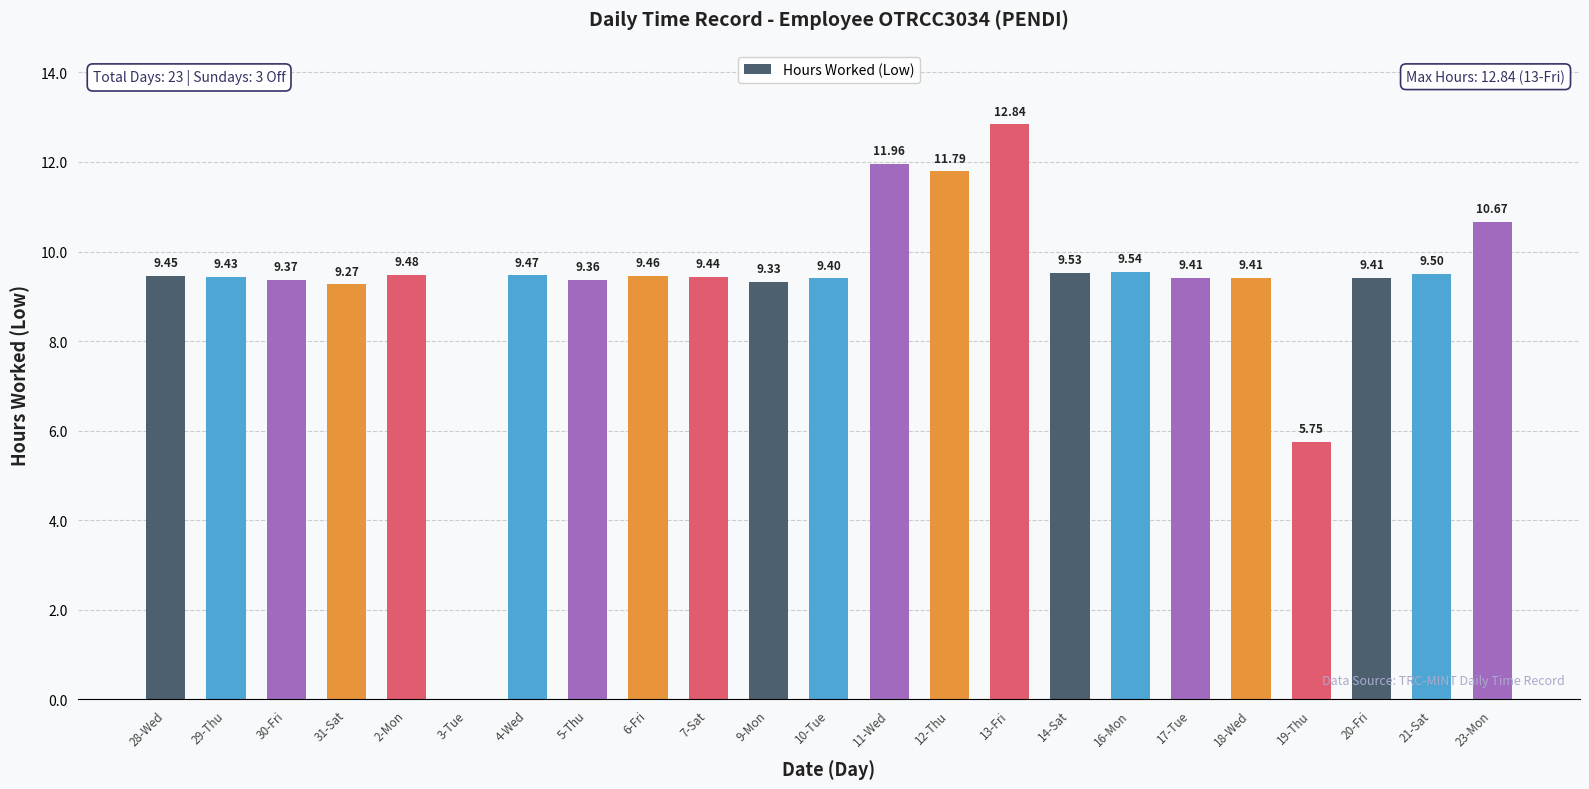

What is the sum of all values?

213.3